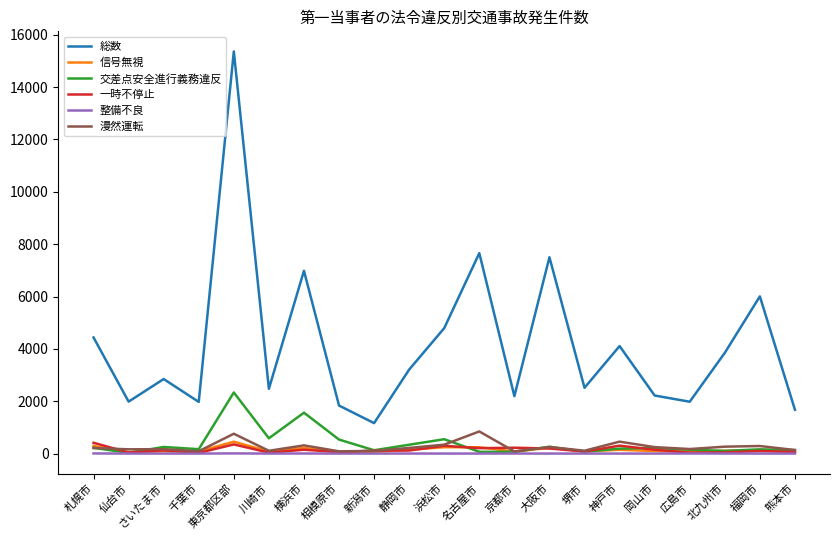

At which category is the sum across all series the highest?

東京都区部